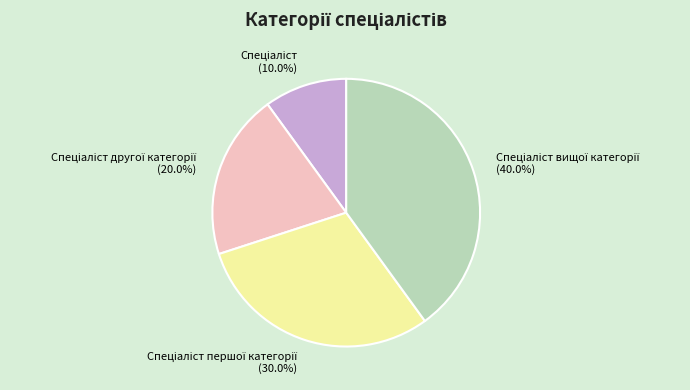

Is there any slice that represents more than half of the pie?

No